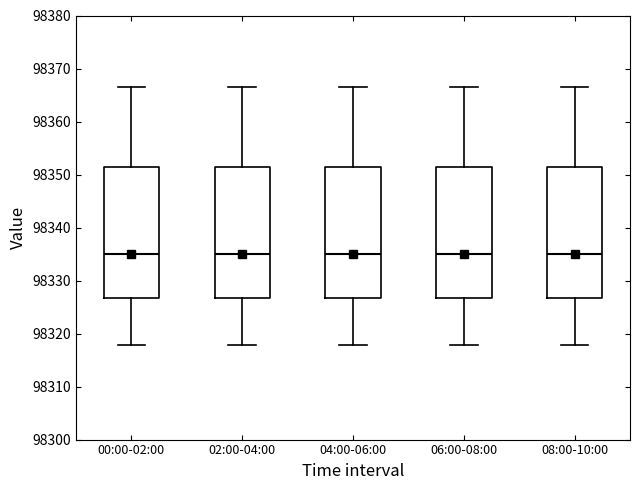

Where does the median line of the box for 04:00-06:00 sit on the y-axis? The values are not printed on the chart, so give them approximately, as read against the axis.

98335